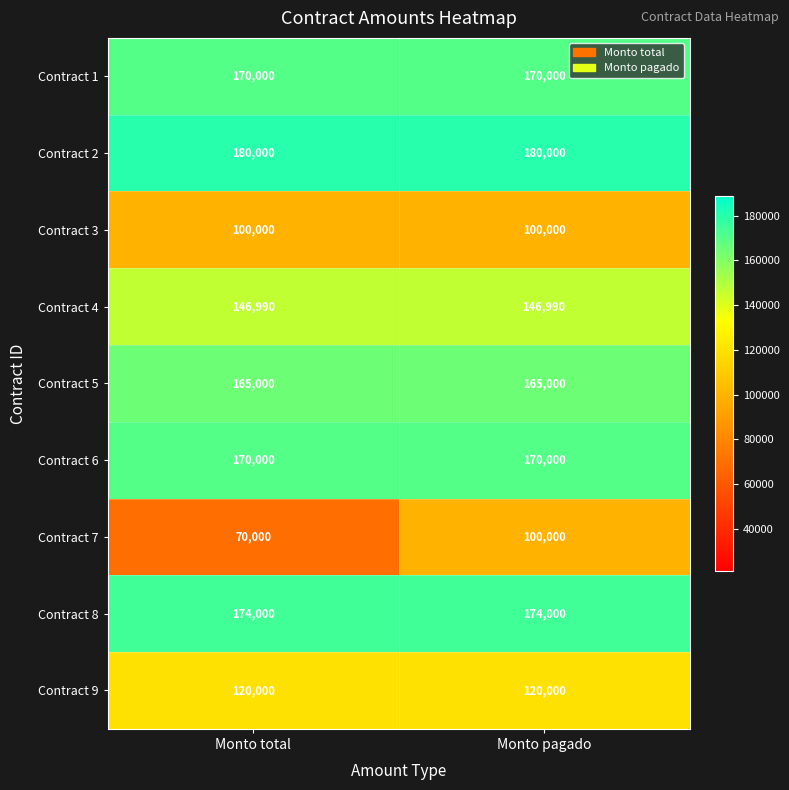

Which label corresponds to the smallest value in the chart?

Monto total